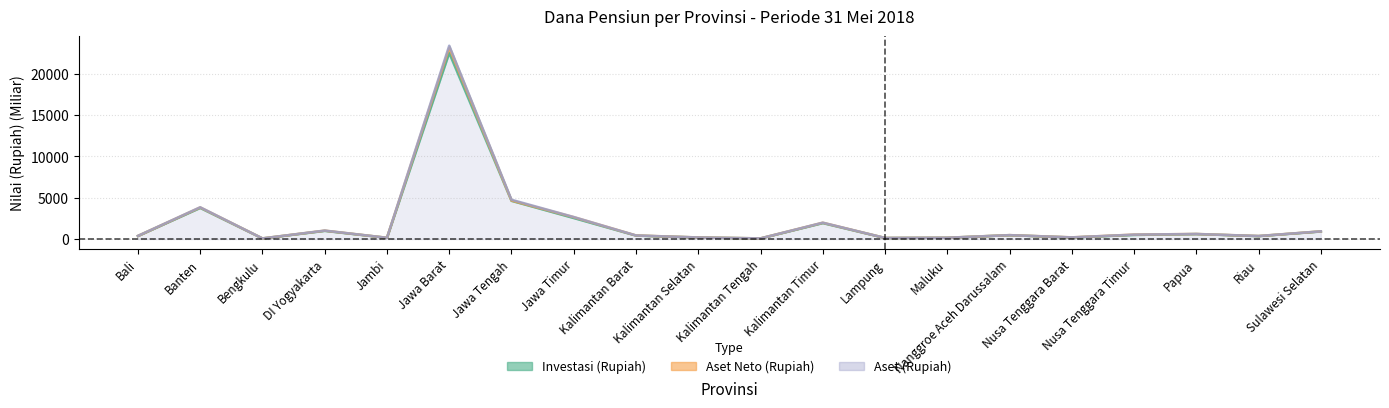

Reading right to left, extract all data points from this chart.

Investasi (Rupiah): 913.2	351.4	599.7	492.9	186.9	465.1	151.8	127.1	1925.6	75.3	186.2	413.3	2539.4	4622.3	22521.0	147.0	987.6	71.7	3762.6	365.8
Aset Neto (Rupiah): 926.9	364.1	611.6	533.5	202.0	471.4	154.2	129.4	1973.7	77.9	189.6	431.8	2646.8	4661.1	23149.6	150.6	1015.4	75.0	3822.2	372.1
Aset (Rupiah): 930.4	366.3	613.1	533.5	203.3	472.1	156.4	129.5	1982.8	77.9	189.8	432.6	2665.5	4756.1	23403.0	150.8	1023.5	75.0	3847.0	378.8